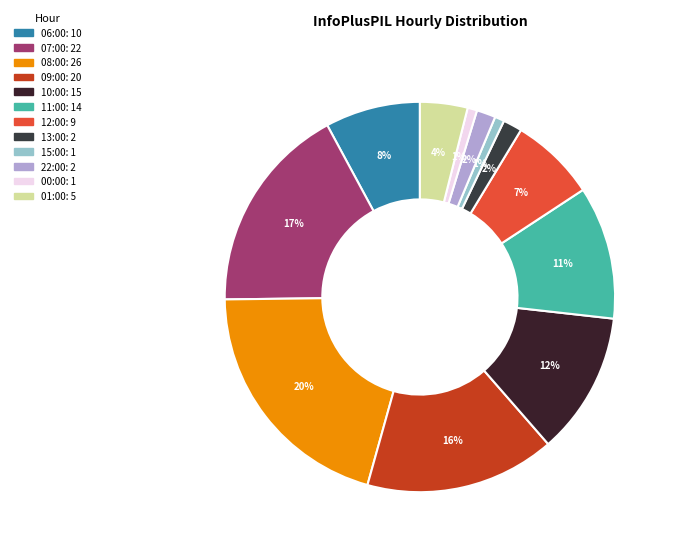

What is the ratio of the value at 13:00 to the value at 09:00?

0.1